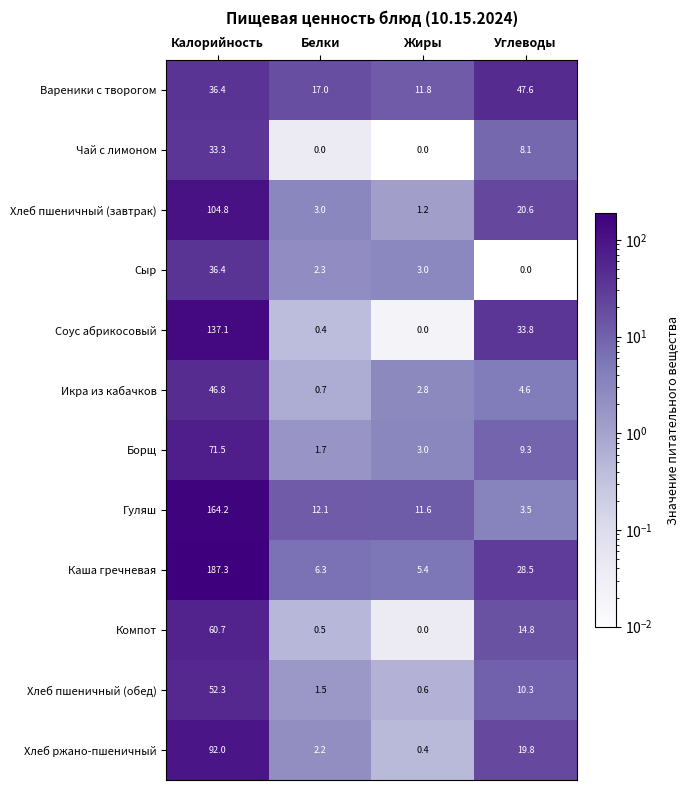

What is the average value of the Вареники с творогом series?

28.2